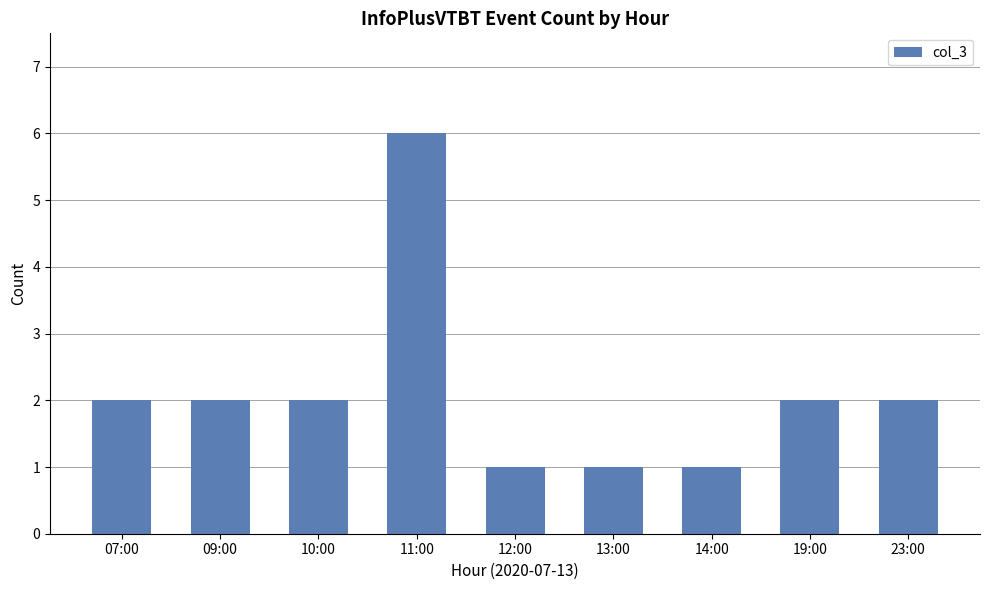

The chart shows a value of 10 at 11:00. True or false?

False